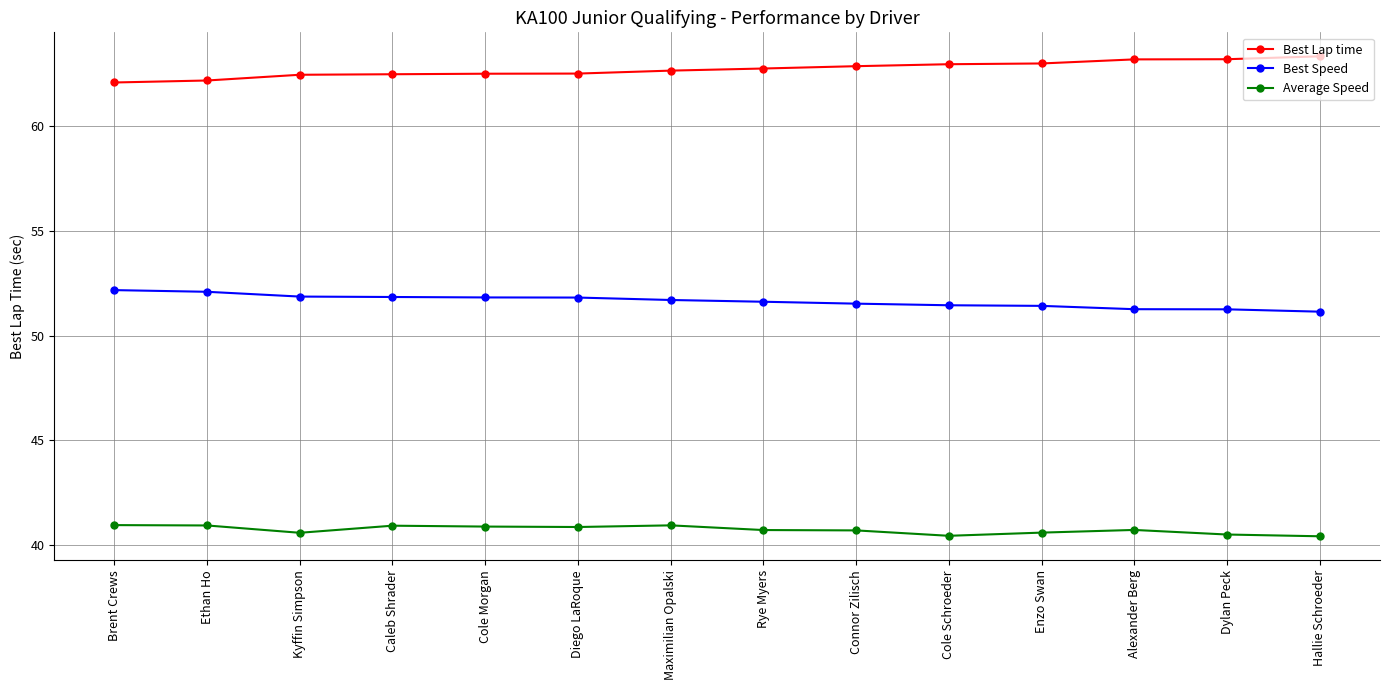

At how many categories does at least one series exceed 56?

14